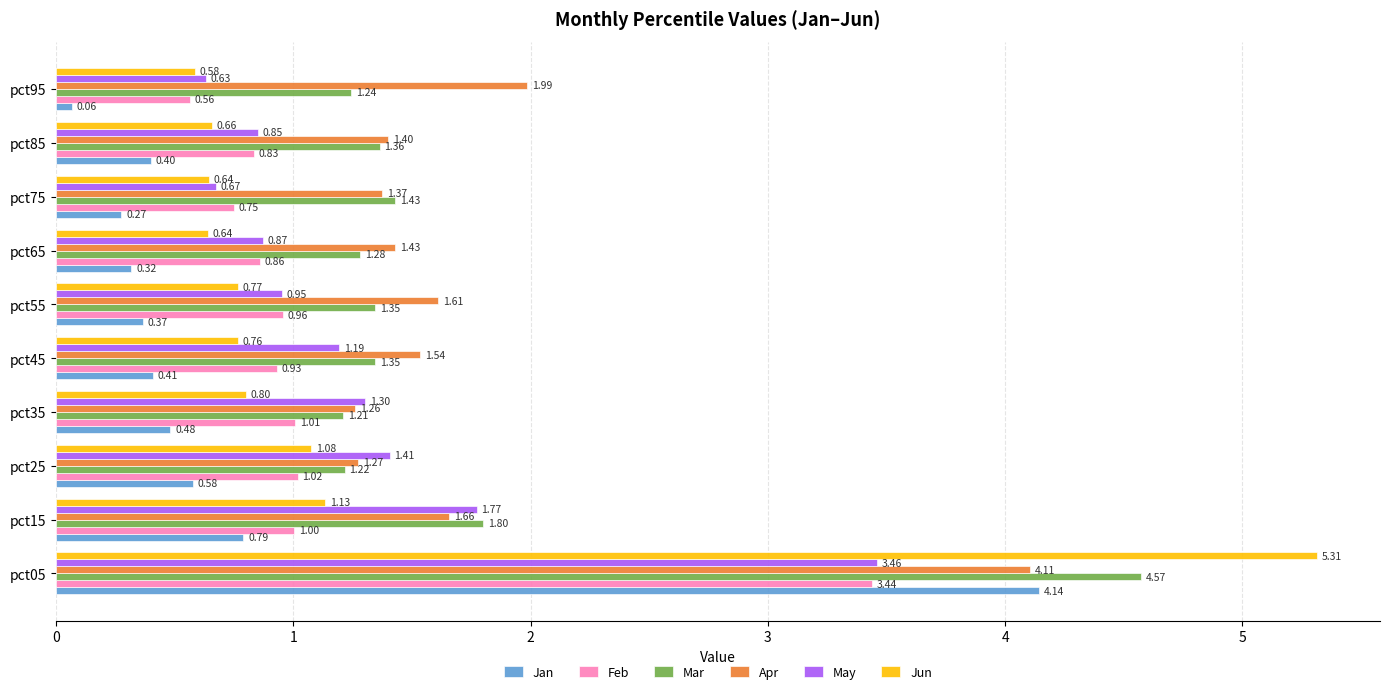

Which series has the largest total across all categories?

Apr